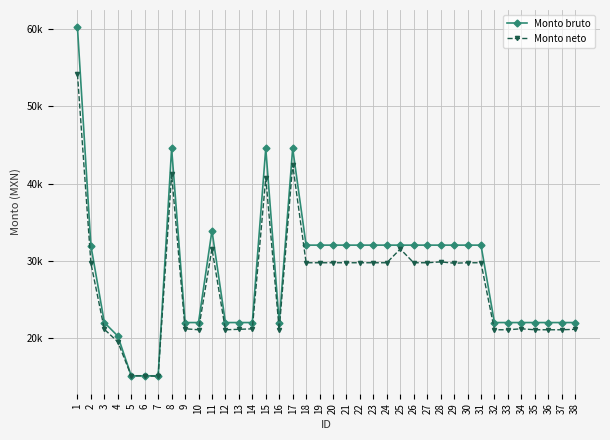

Is this an area chart (filled region under the line)?

No